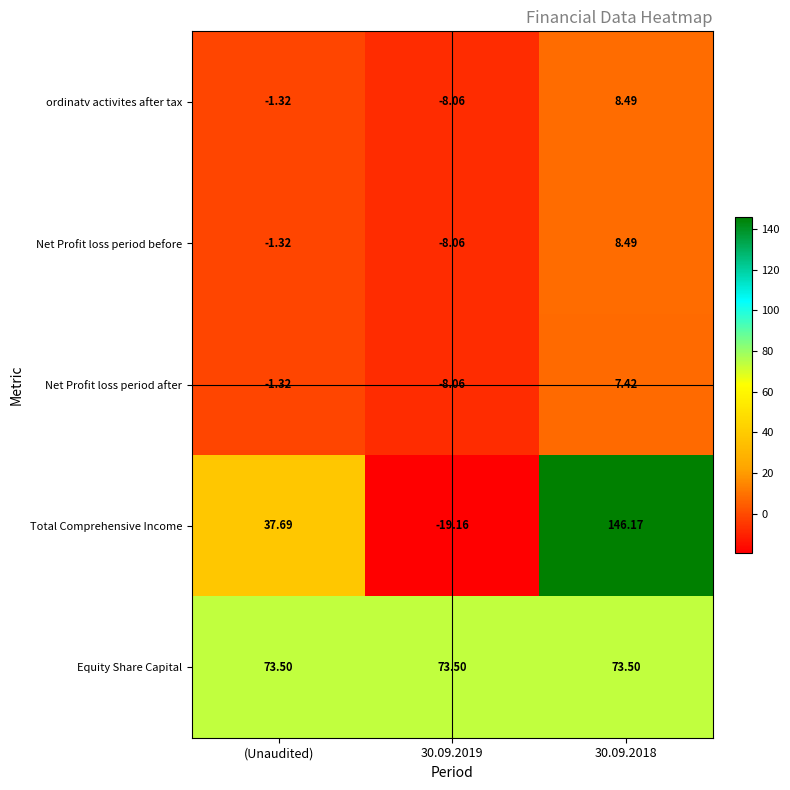

At which category is the sum across all series the highest?

30.09.2018